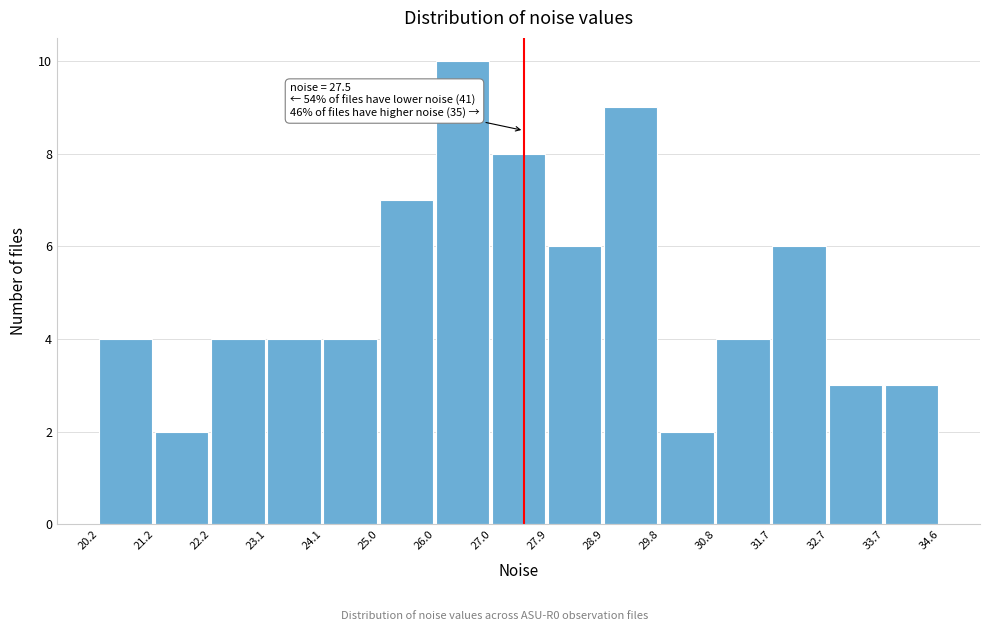

Over which range of the x-axis is the bar tallest?

26.0 to 27.0